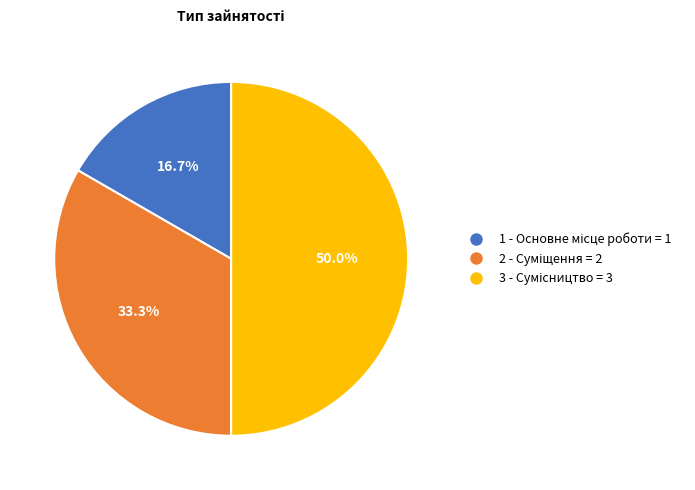

How many segments does this pie chart have?

3